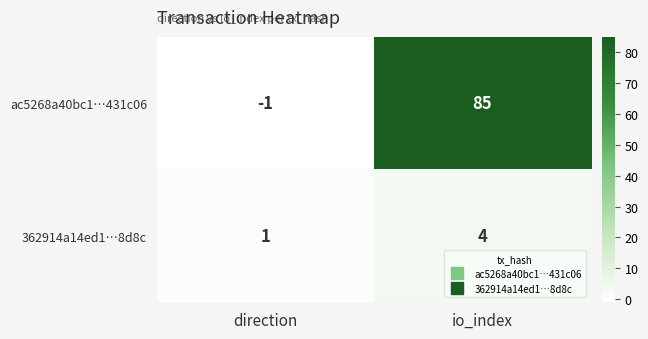

Rank the series at io_index from highest to lowest value.

ac5268a40bc1…431c06, 362914a14ed1…8d8c